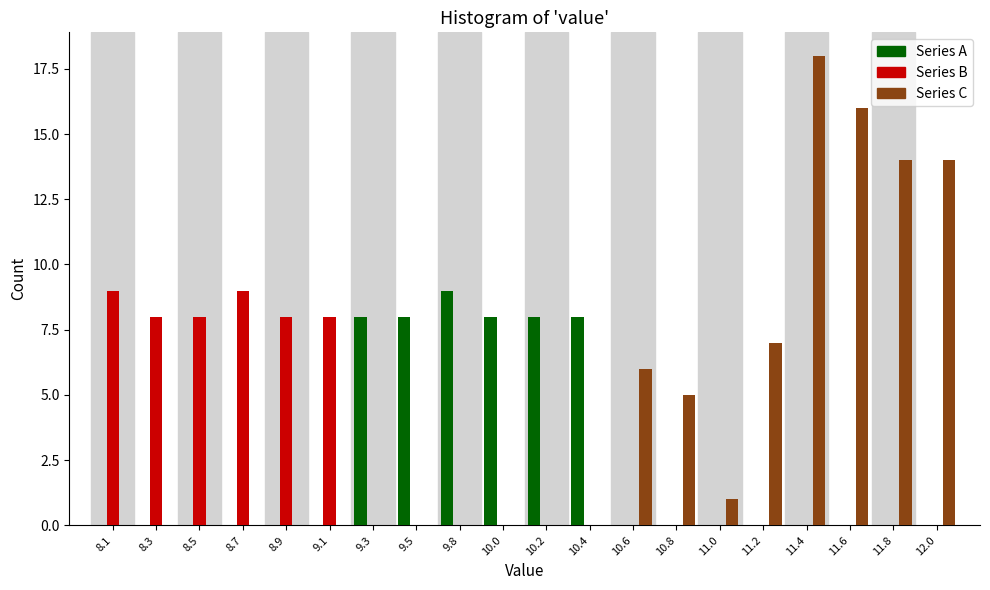

What is the sum of the Series C values at 11.8 and 9.5?

14